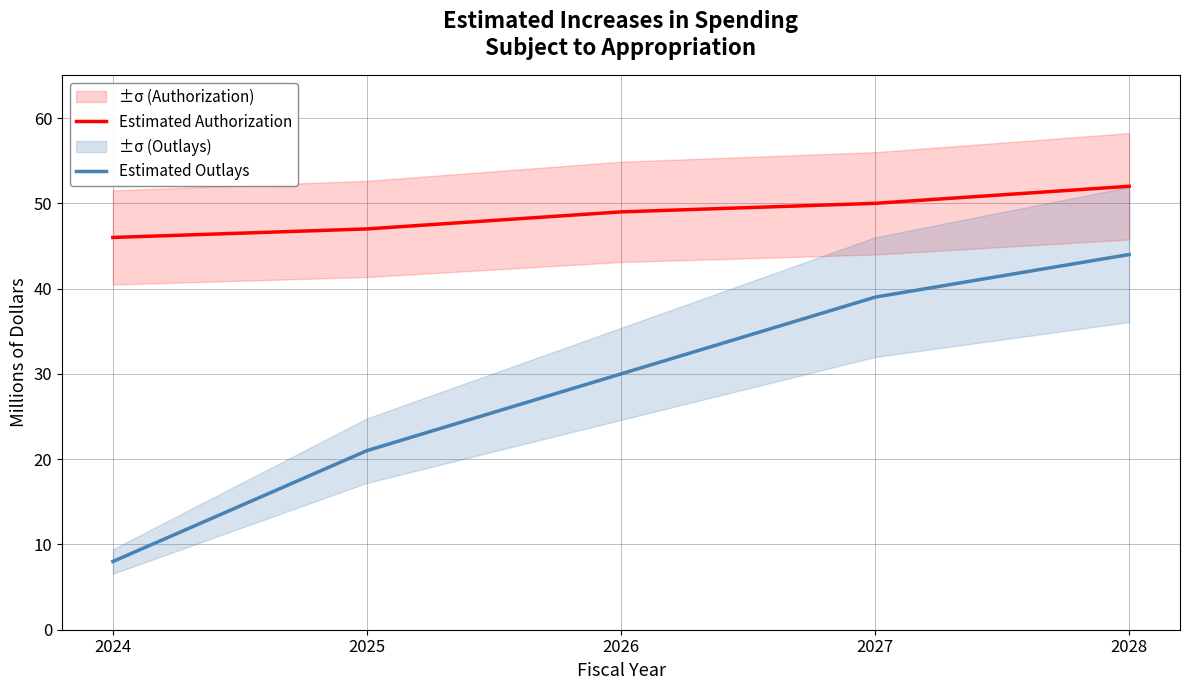

Reading left to right, what are all the values shown in this chart?

Estimated Authorization: 2024=46	2025=47	2026=49	2027=50	2028=52
Estimated Outlays: 2024=8	2025=21	2026=30	2027=39	2028=44